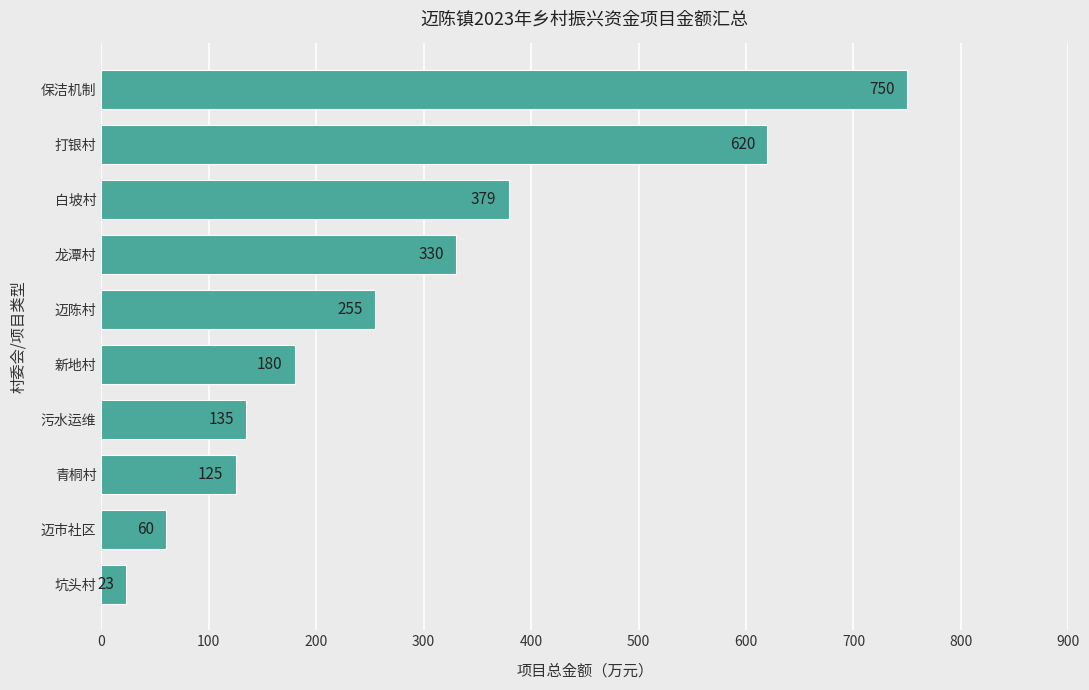

Which category has the highest value across all series?

保洁机制